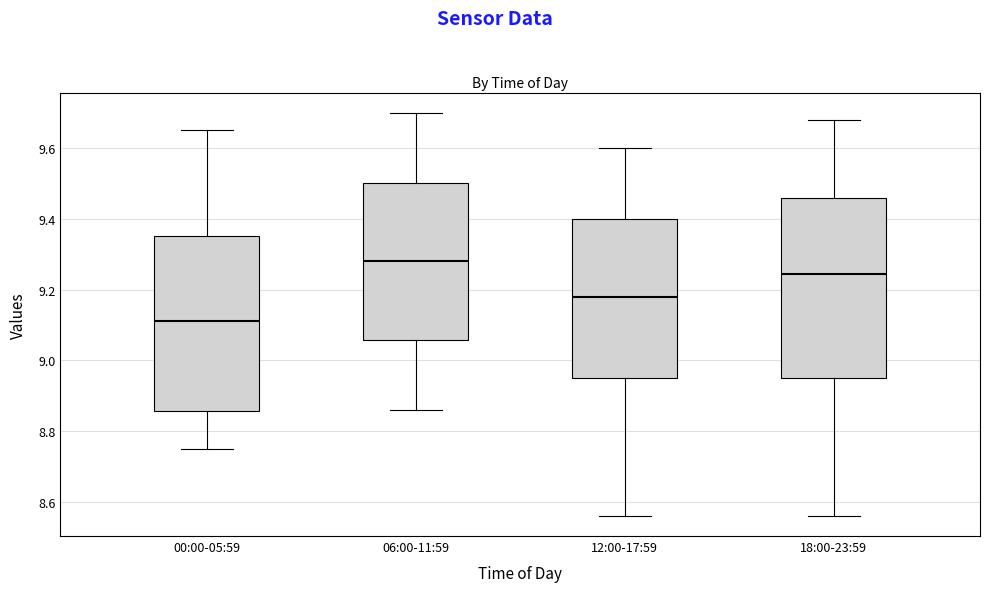

Reading left to right, read every box against the y-axis: the position of its median line, the range the box covers, and the ends of its whiskers. The values are not printed on the chart, so give them approximately, as read against the axis.

00:00-05:59: median 9.12, box 8.86 to 9.36, whiskers 8.76 to 9.66
06:00-11:59: median 9.28, box 9.06 to 9.50, whiskers 8.86 to 9.70
12:00-17:59: median 9.18, box 8.96 to 9.40, whiskers 8.56 to 9.60
18:00-23:59: median 9.24, box 8.96 to 9.46, whiskers 8.56 to 9.68